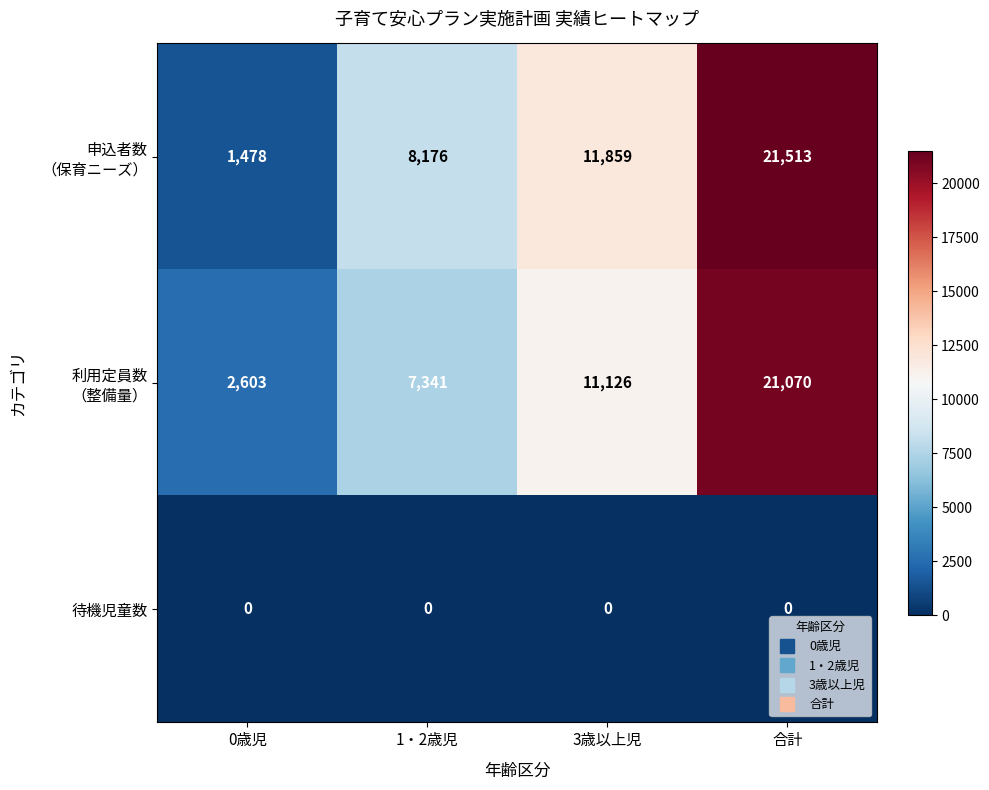

What is the maximum value shown in the chart?

21513